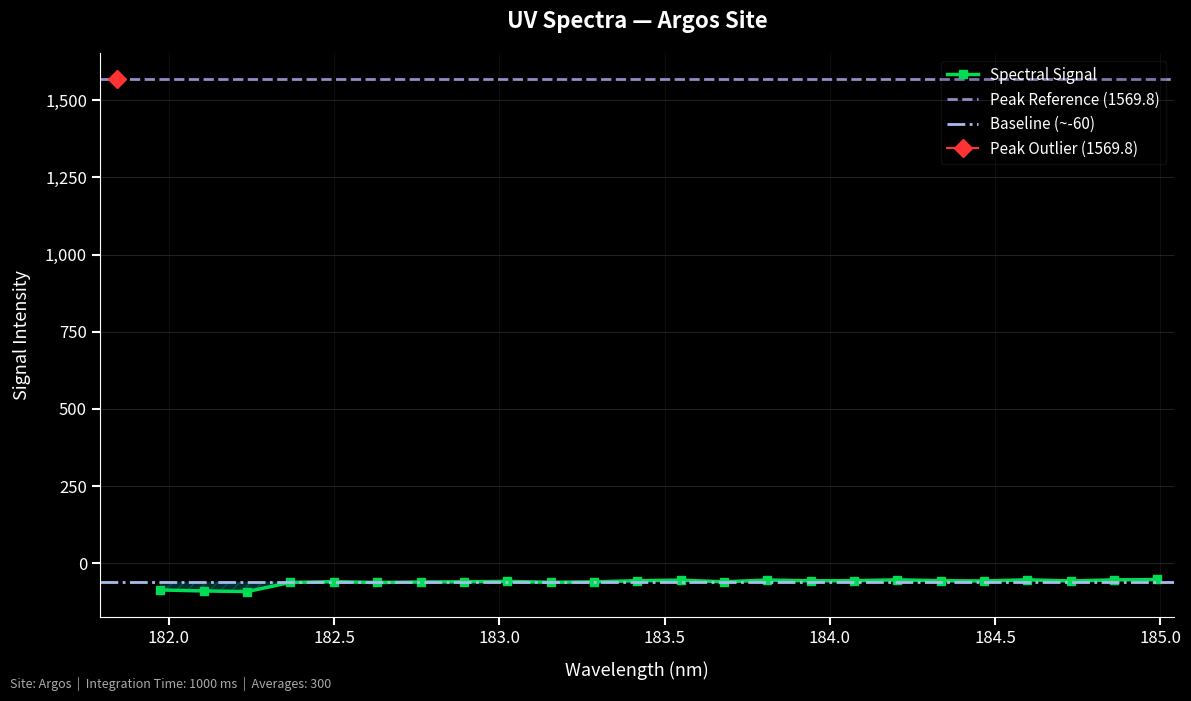

How many categories are shown in the chart?

25